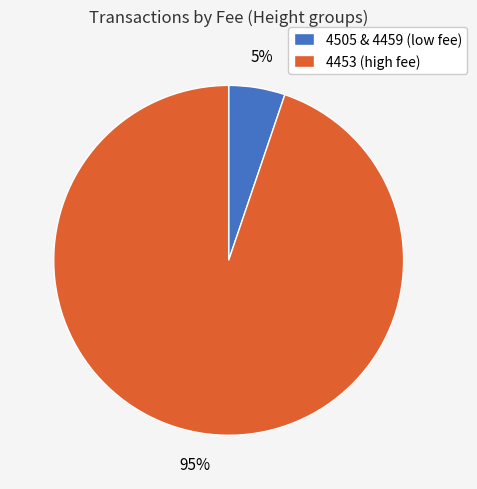

Combined, do 4505 & 4459 (low fee) and 4453 (high fee) account for over 50%?

Yes